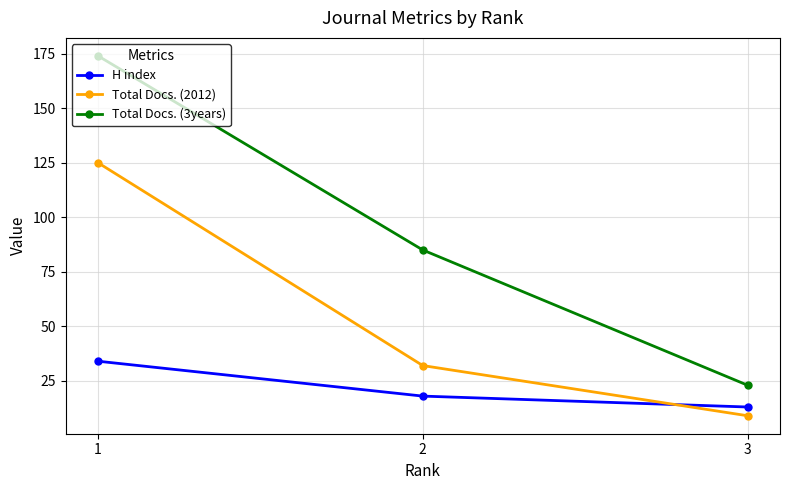

Where is H index nearest to the value 23?

2